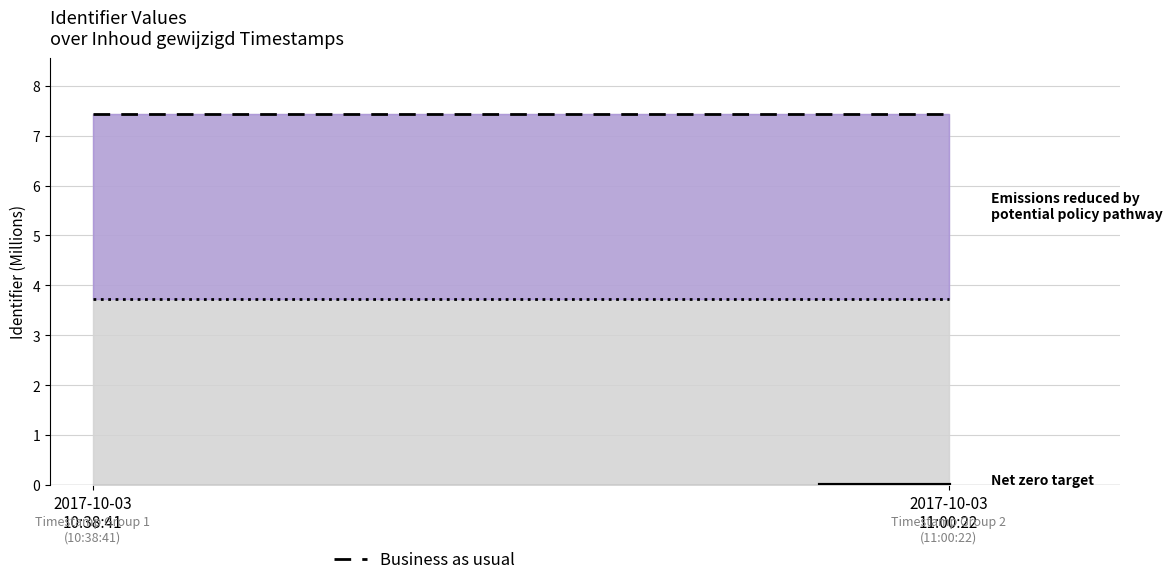

Is it true that the value at 2017-10-03 10:38:41 is 6091045?

False